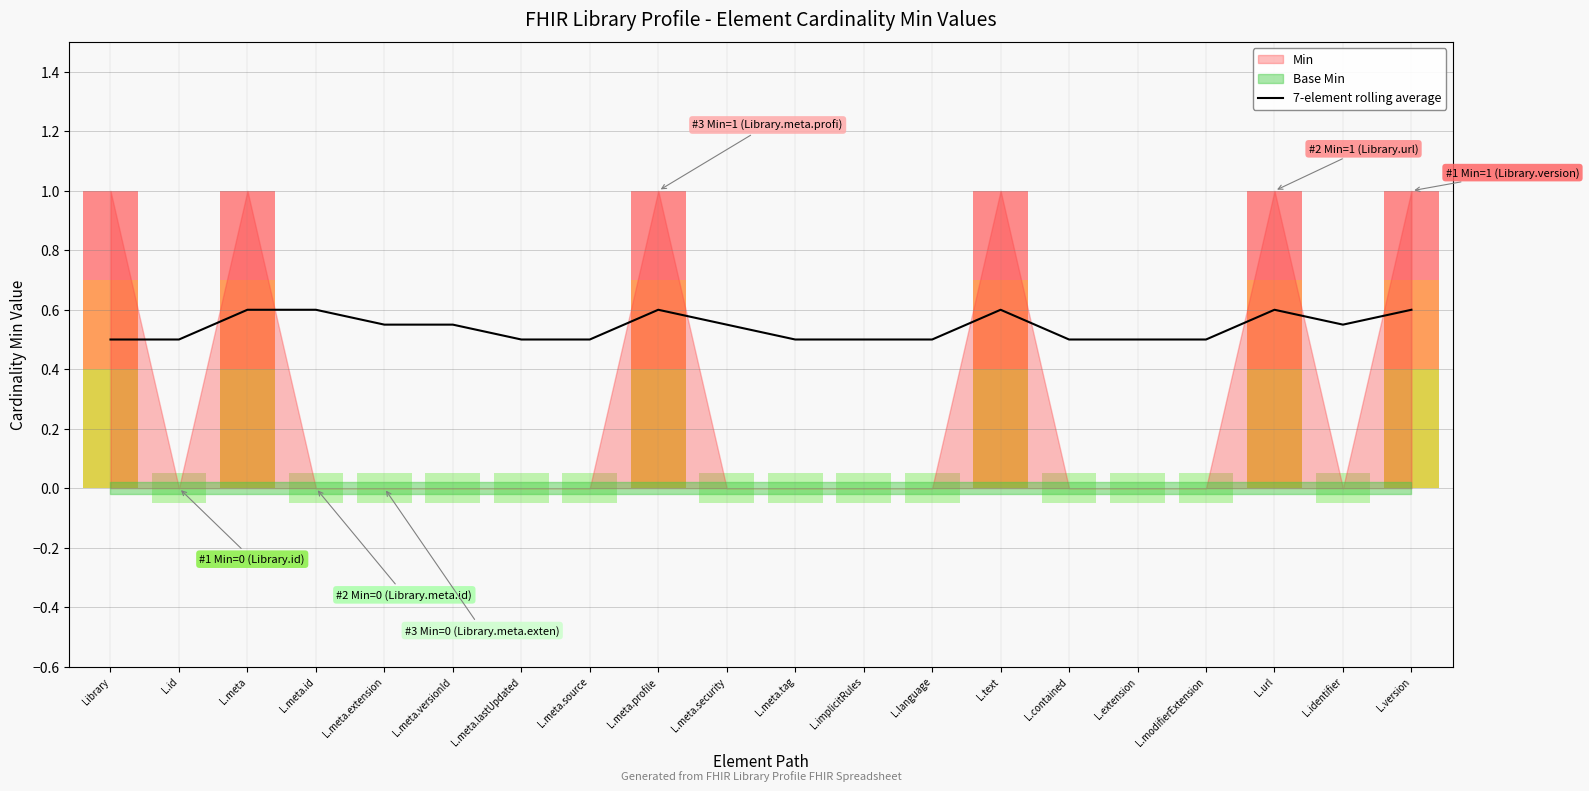

How many points are lower than both their immediate neighbors (excluding endpoints)?

1